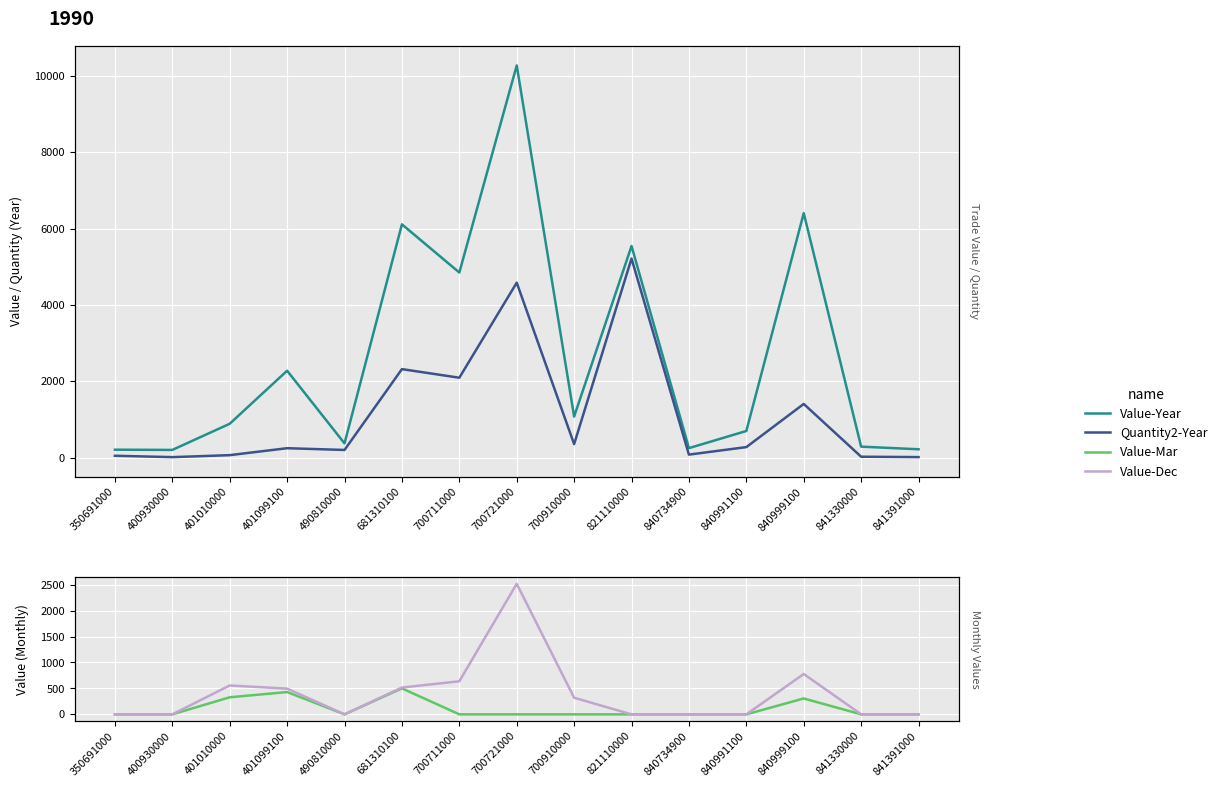

Where is the first local maximum for Value-Dec?

401010000